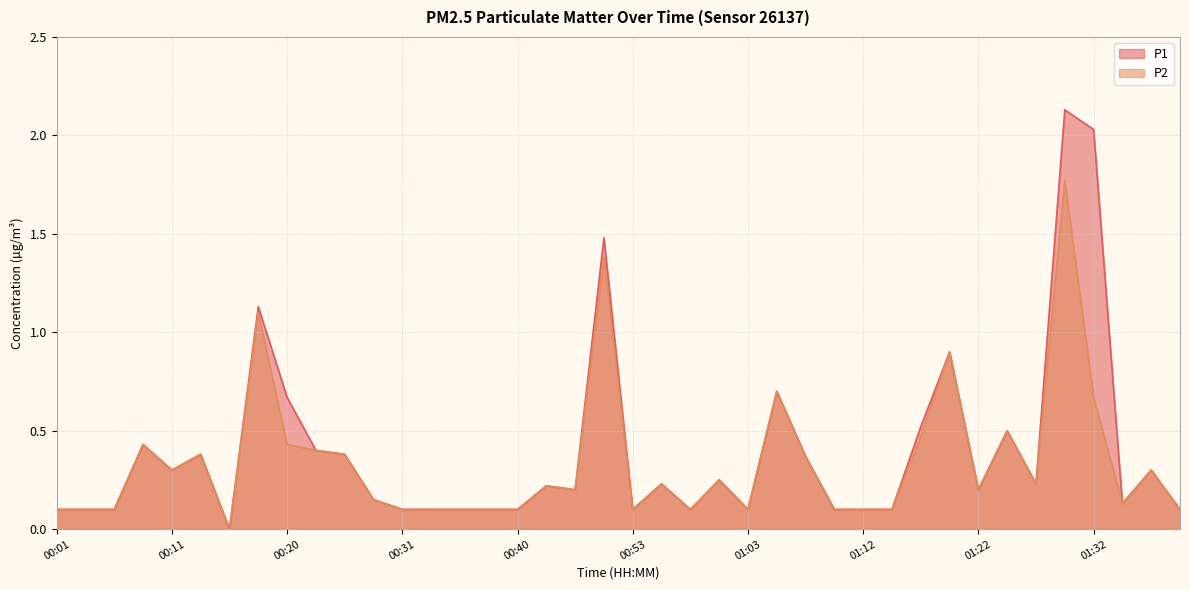

What is the difference between the maximum and minimum values in the P2 series?

1.8